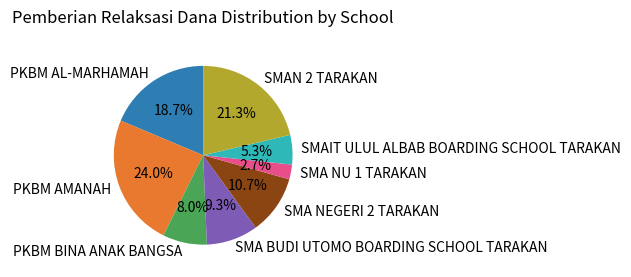

To the nearest percent, what is the difference between the SMAIT ULUL ALBAB BOARDING SCHOOL TARAKAN and PKBM BINA ANAK BANGSA slice percentages?

3%